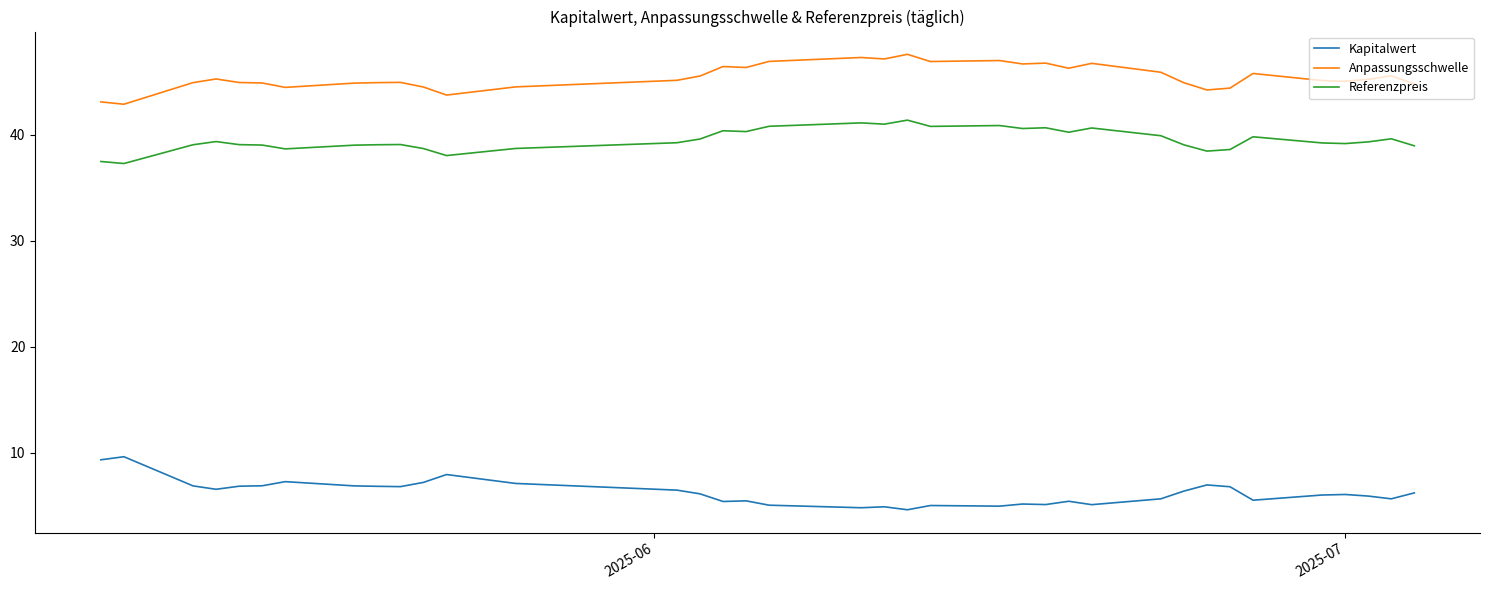

Does the chart display data point markers on the line(s)?

No